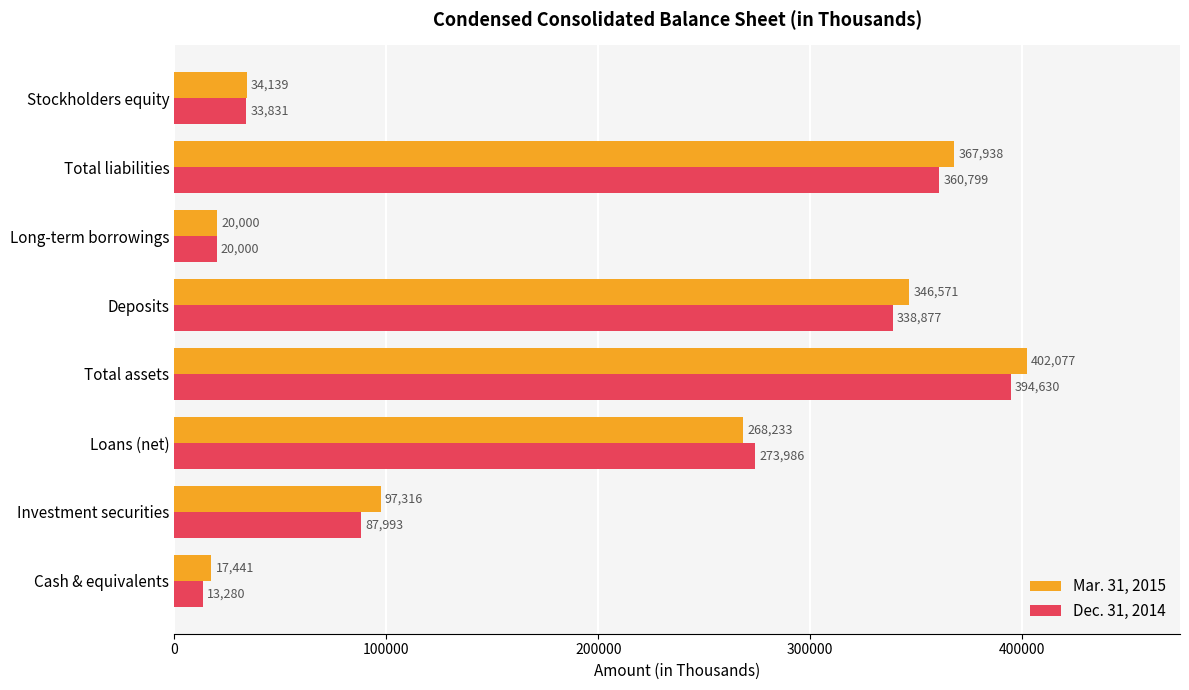

What is the maximum value shown in the chart?

402077